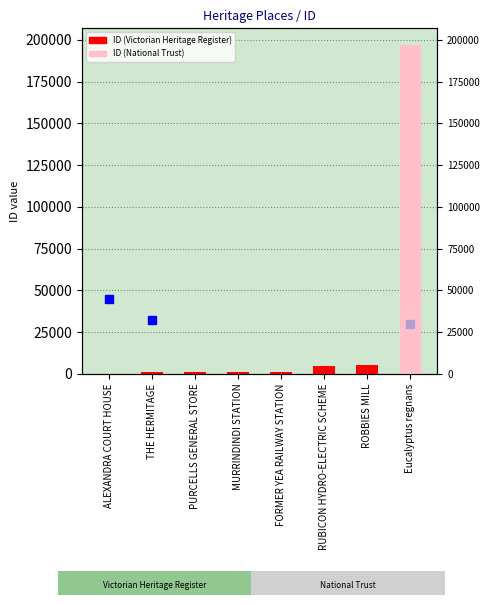

What is the sum of all values?

211954